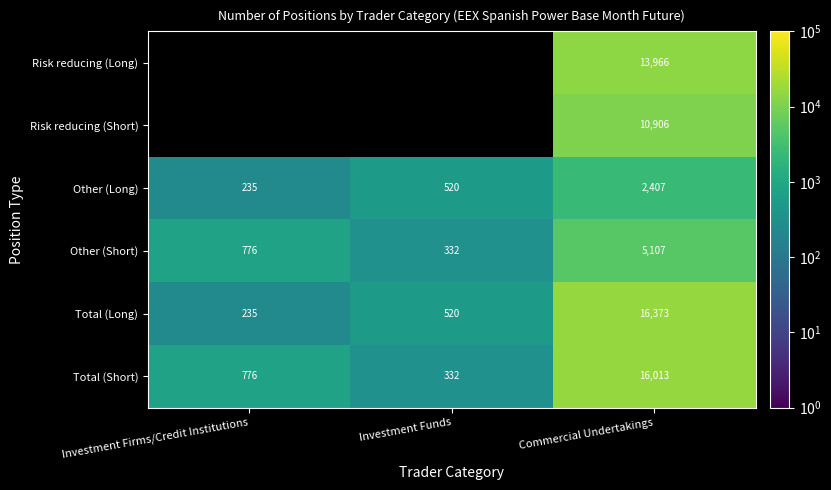

At Commercial Undertakings, list the series in order from smallest to largest.

Other (Long), Other (Short), Risk reducing (Short), Risk reducing (Long), Total (Short), Total (Long)